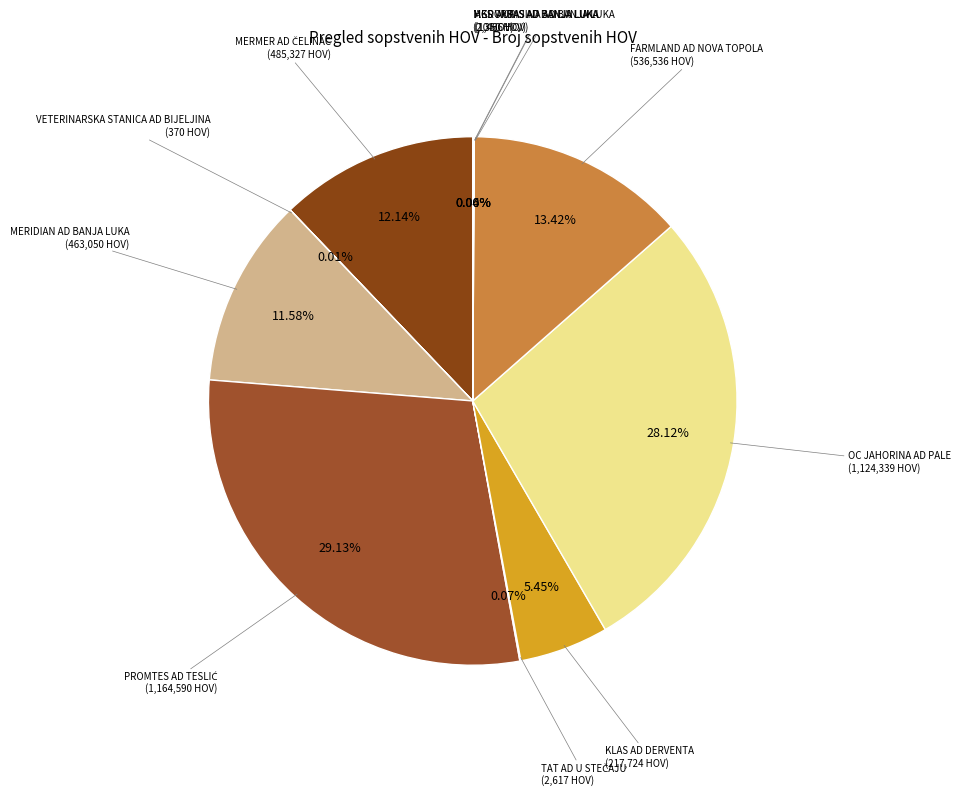

Does any single category account for the majority?

No